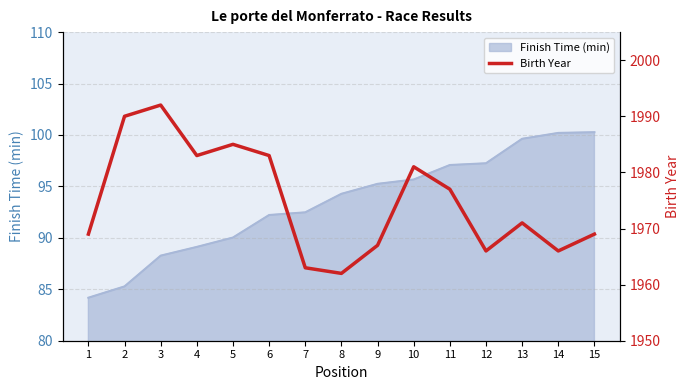

The Finish Time (min) series shows 100.2 at 14. True or false?

True